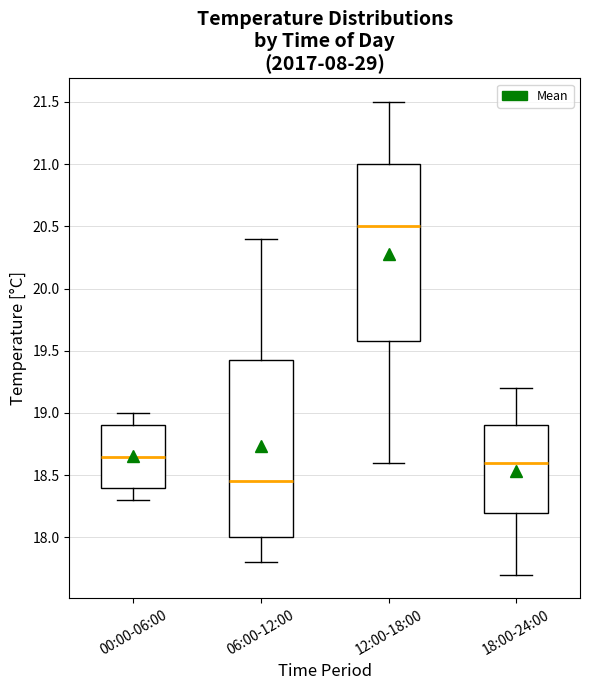

Reading left to right, read every box against the y-axis: the position of its median line, the range the box covers, and the ends of its whiskers. The values are not printed on the chart, so give them approximately, as read against the axis.

00:00-06:00: median 18.65, box 18.40 to 18.90, whiskers 18.30 to 19.00
06:00-12:00: median 18.45, box 18.00 to 19.45, whiskers 17.80 to 20.40
12:00-18:00: median 20.50, box 19.60 to 21.00, whiskers 18.60 to 21.50
18:00-24:00: median 18.60, box 18.20 to 18.90, whiskers 17.70 to 19.20